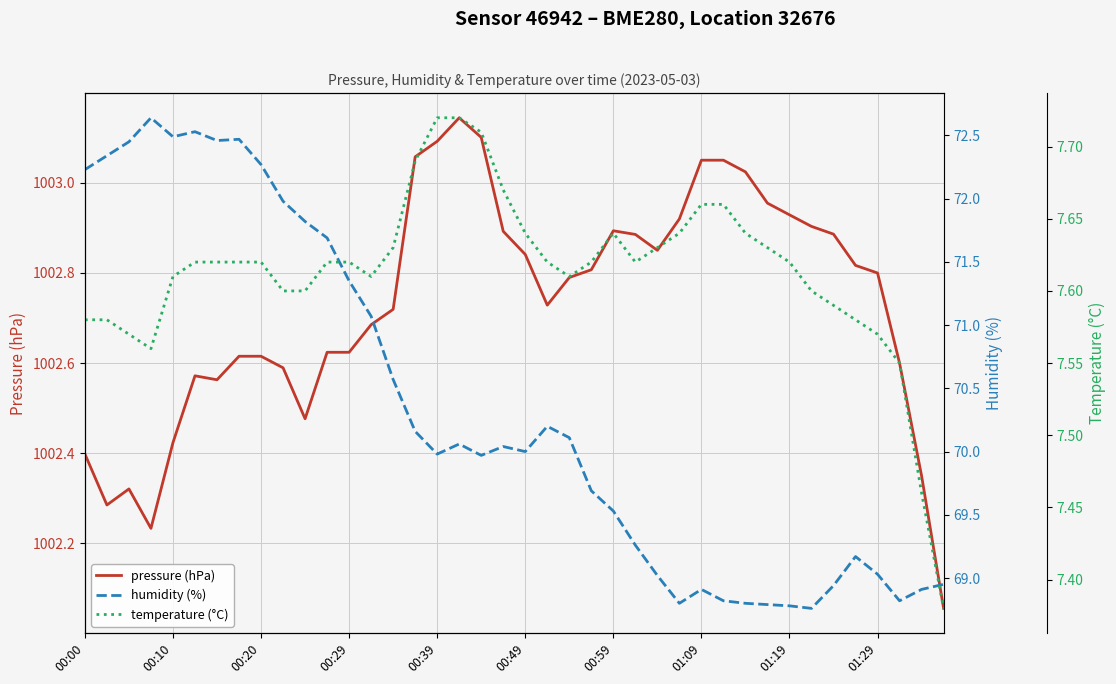

What is the value of the humidity (%) point at the 6th from the left?

72.5